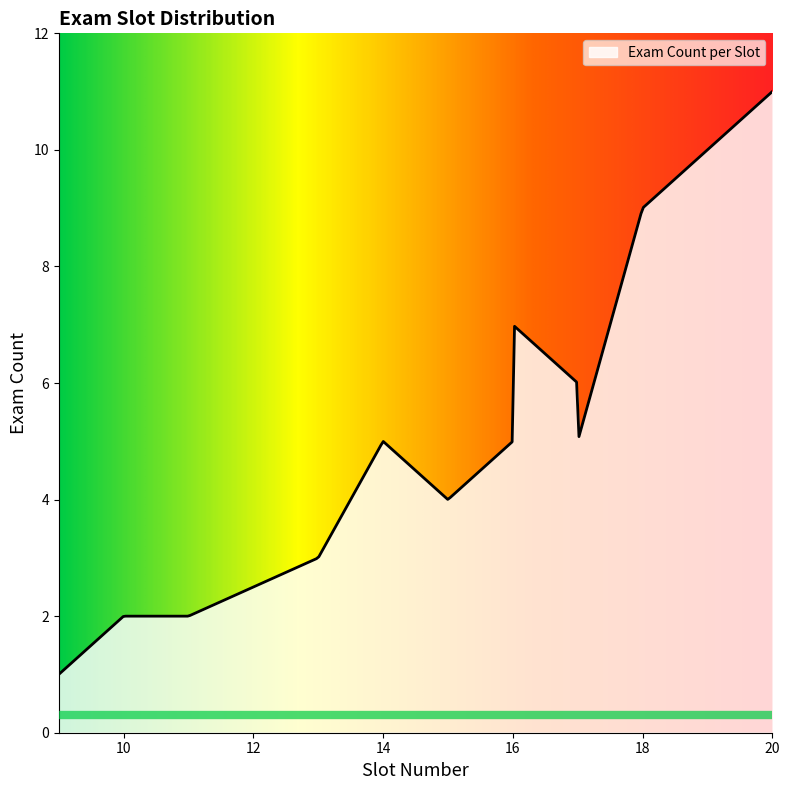

What is the smallest value displayed?

1.0